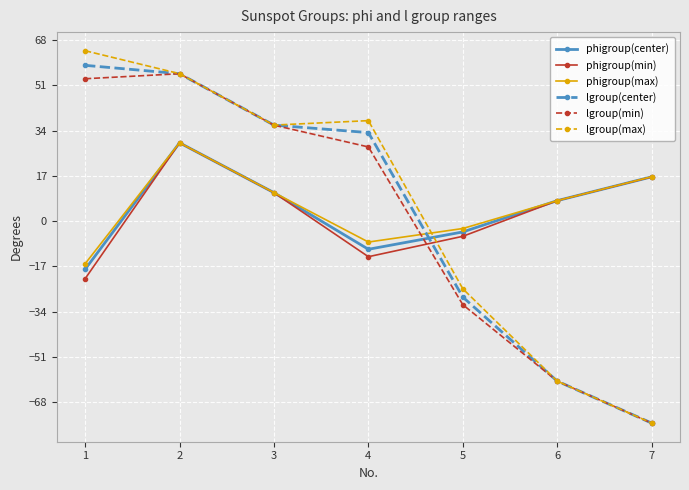

What is the difference between the maximum and second lowest values in the lgroup(min) series?

115.5